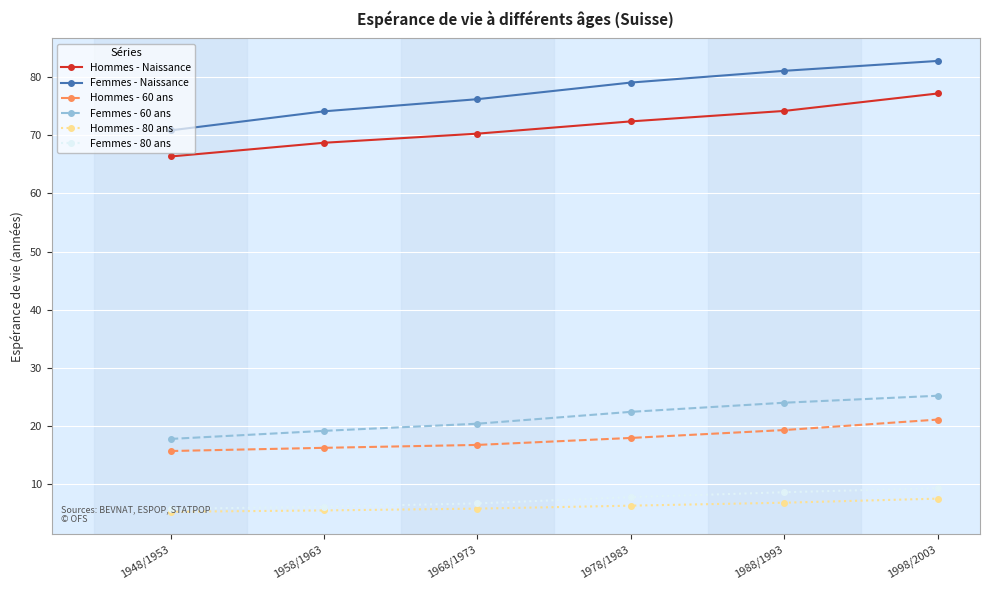

What is the difference between the maximum and minimum values in the Hommes - Naissance series?

10.8